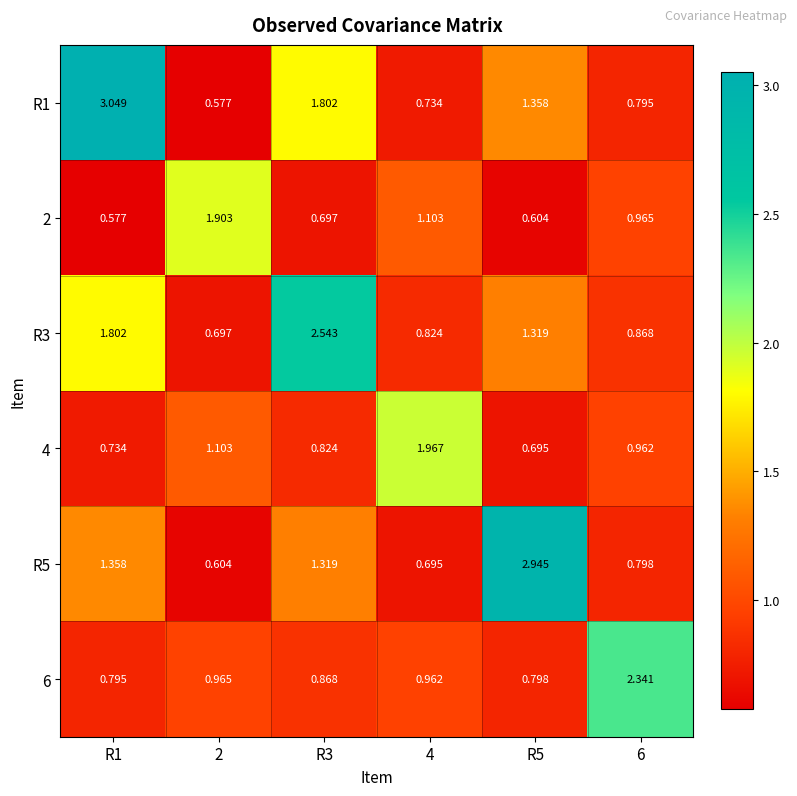

Rank the series at R3 from highest to lowest value.

R3, R1, R5, 6, 4, 2